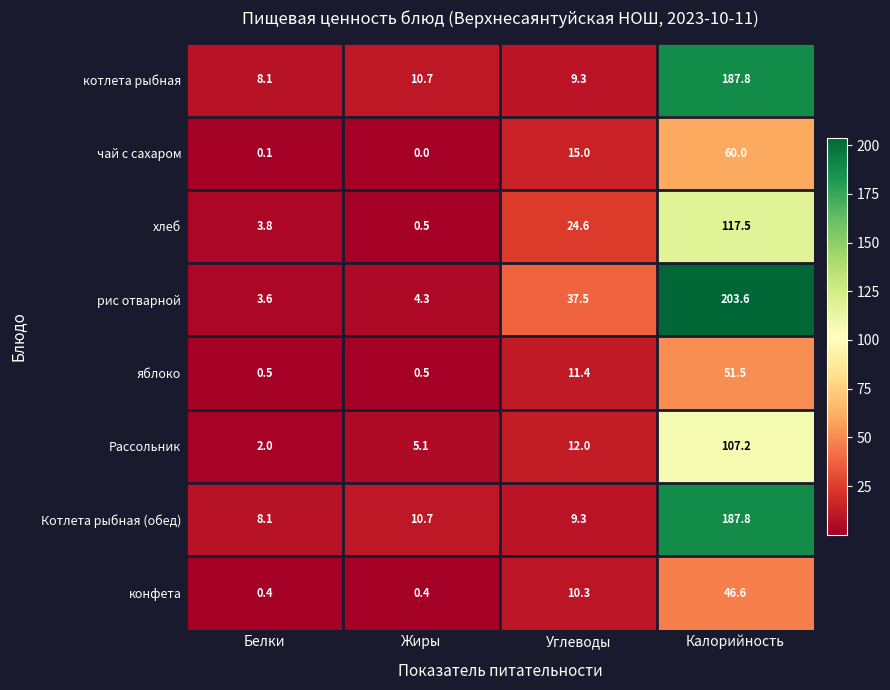

Is it true that рис отварной equals 37.5 at Углеводы?

True